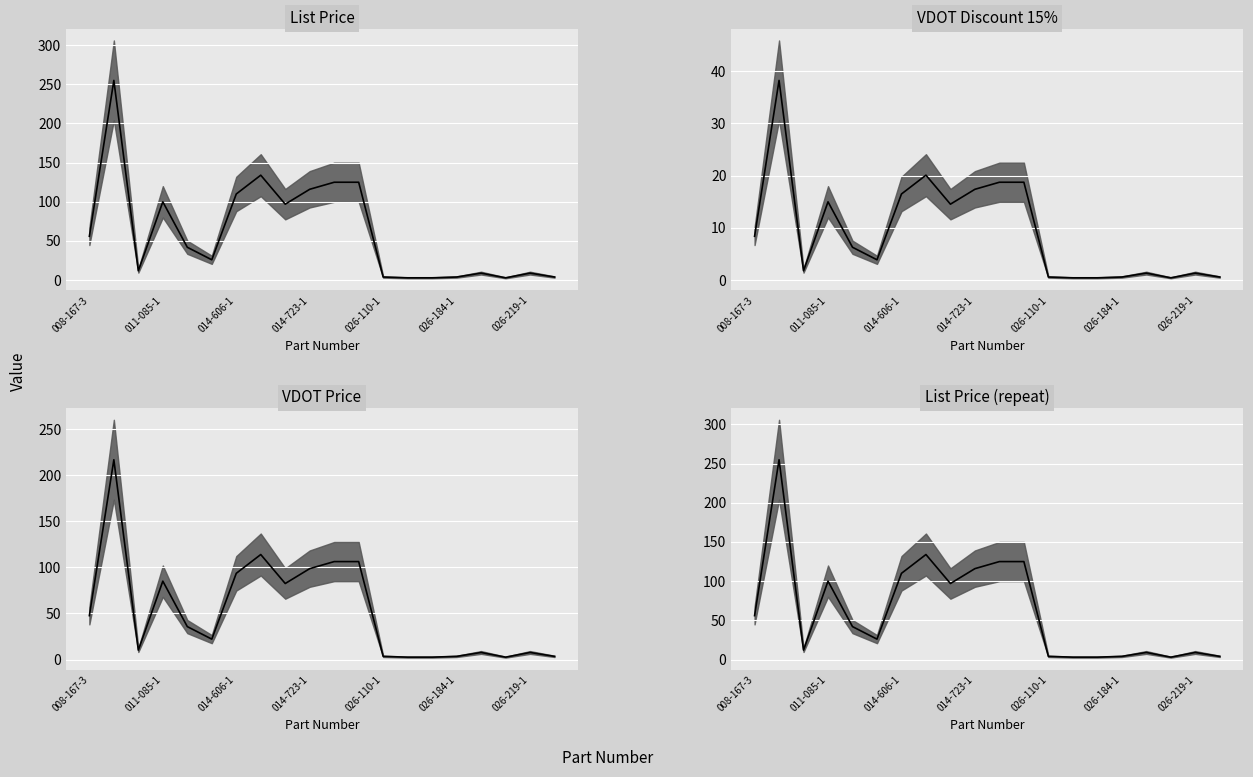

What is the difference between the second highest and minimum values in the VDOT Discount 15% median series?

19.7